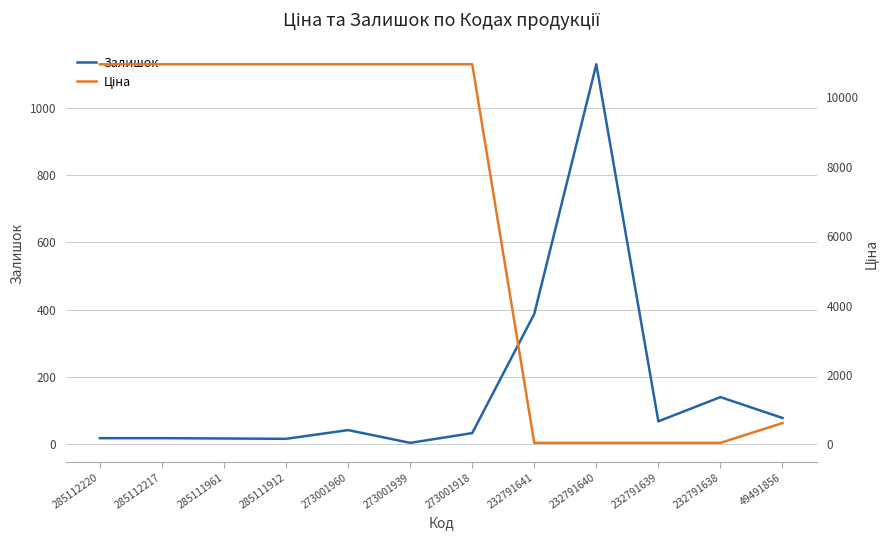

What is the difference between the highest and lowest values at 285112217?

10934.0